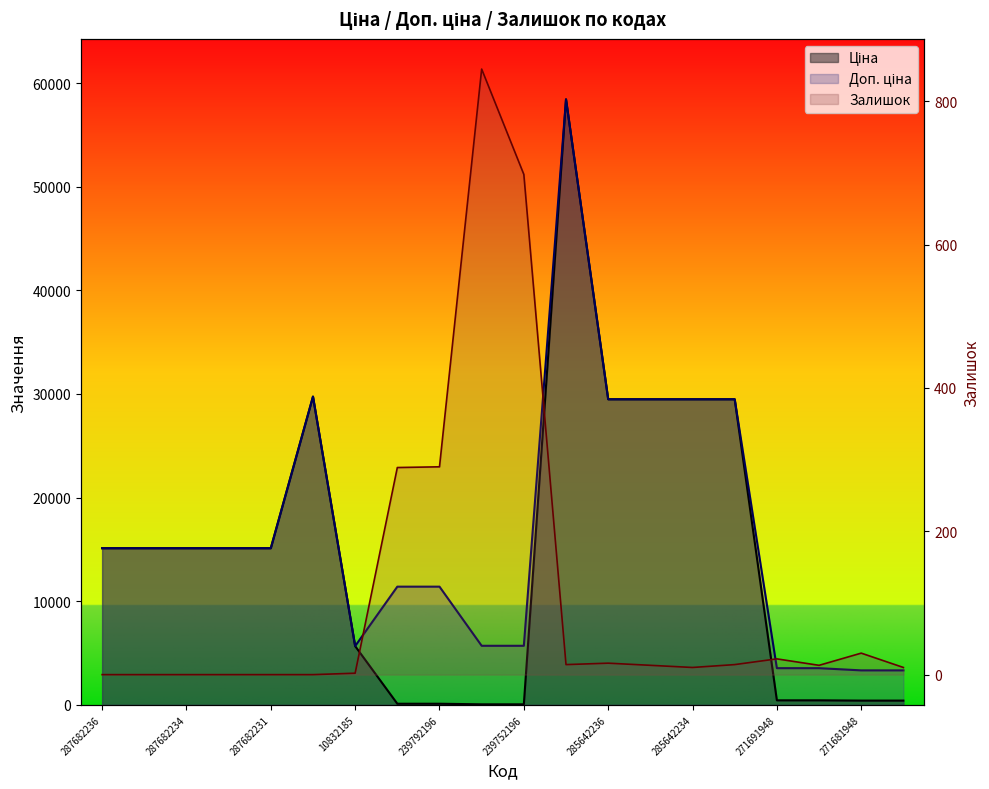

How many values in the Доп. ціна series are below 15120?

9